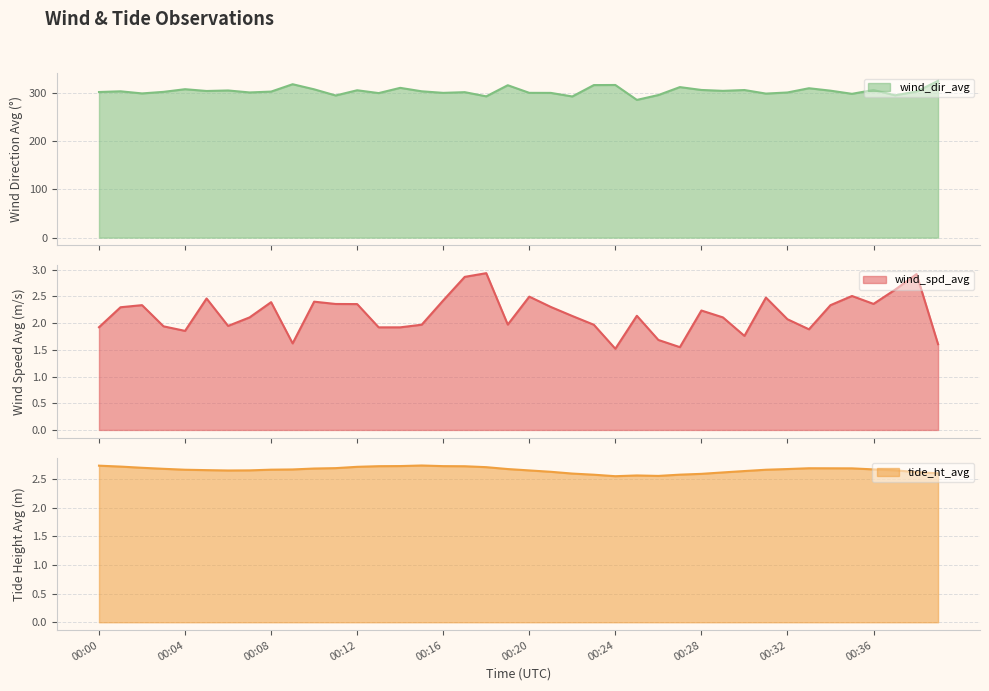

How many interior local peaks does the wind_spd_avg series have?

11